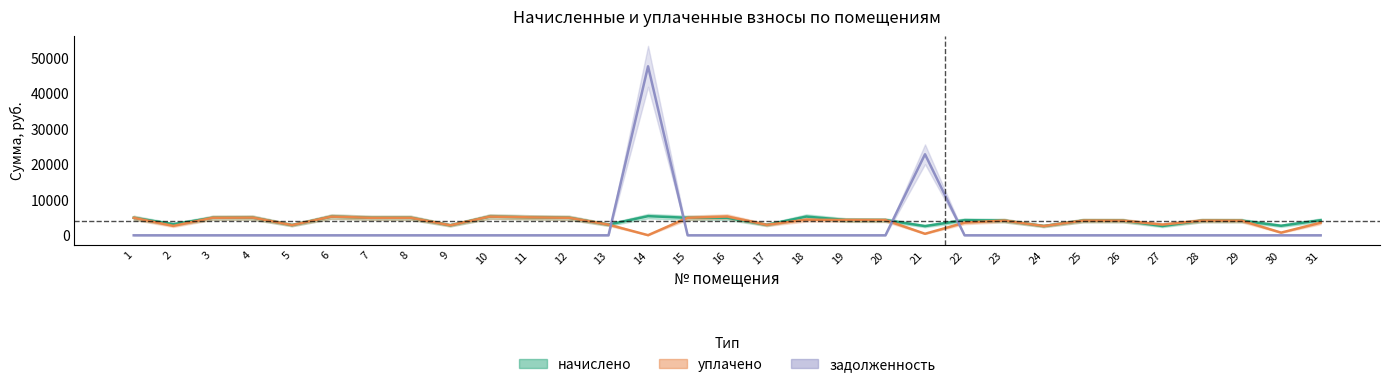

What is the average value of the начислено series?

4153.9